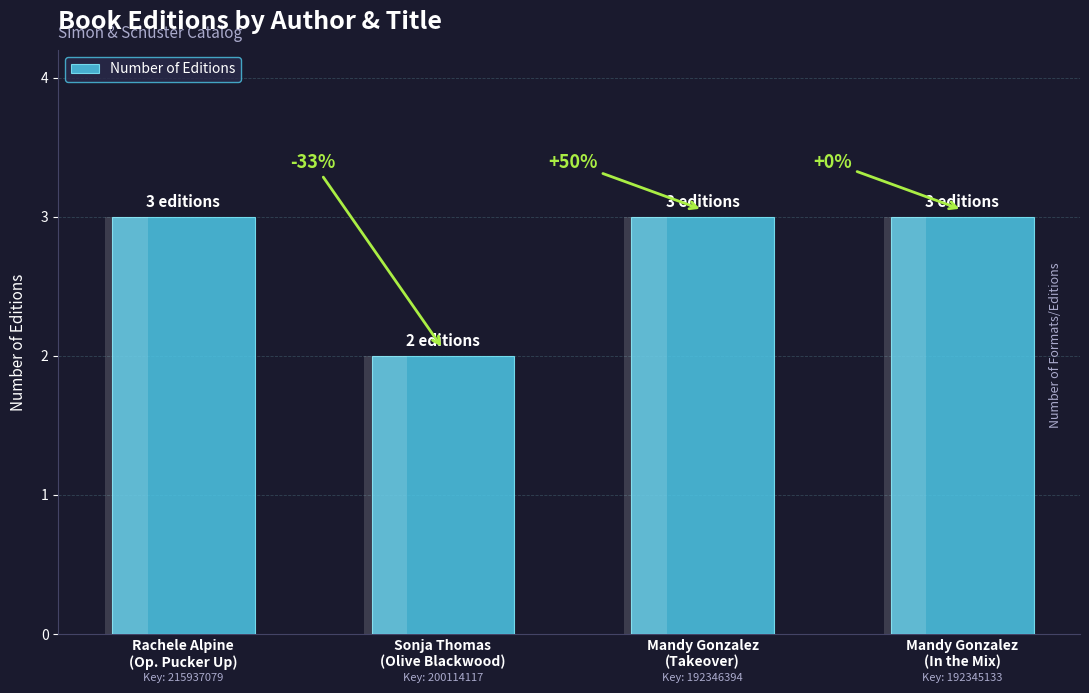

Is it true that the value at Rachele Alpine
(Op. Pucker Up) is 3?

True